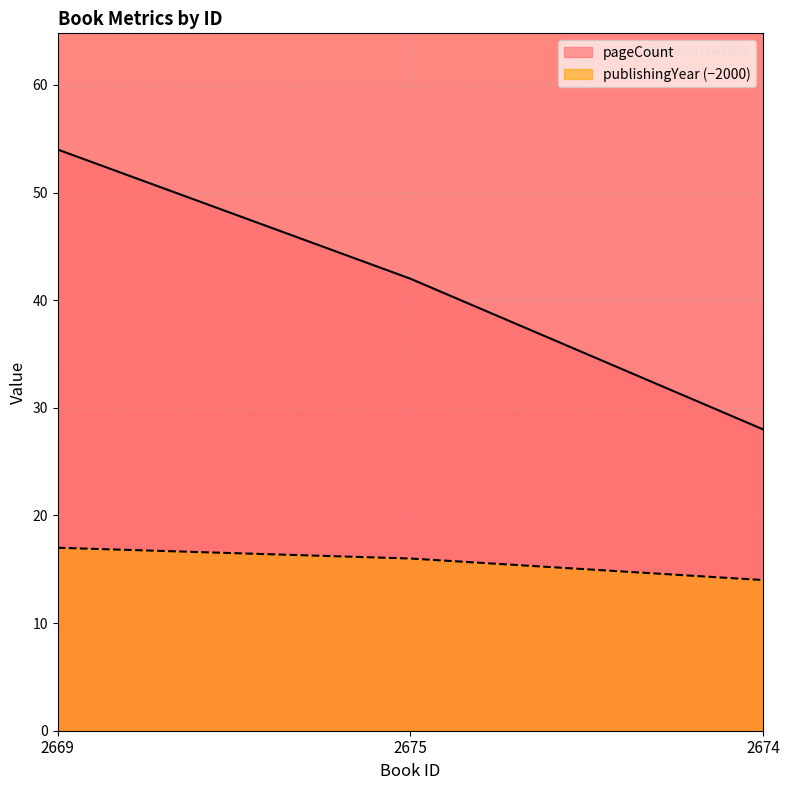

Reading left to right, extract all data points from this chart.

pageCount: 2669=54	2675=42	2674=28
publishingYear: 2669=17	2675=16	2674=14